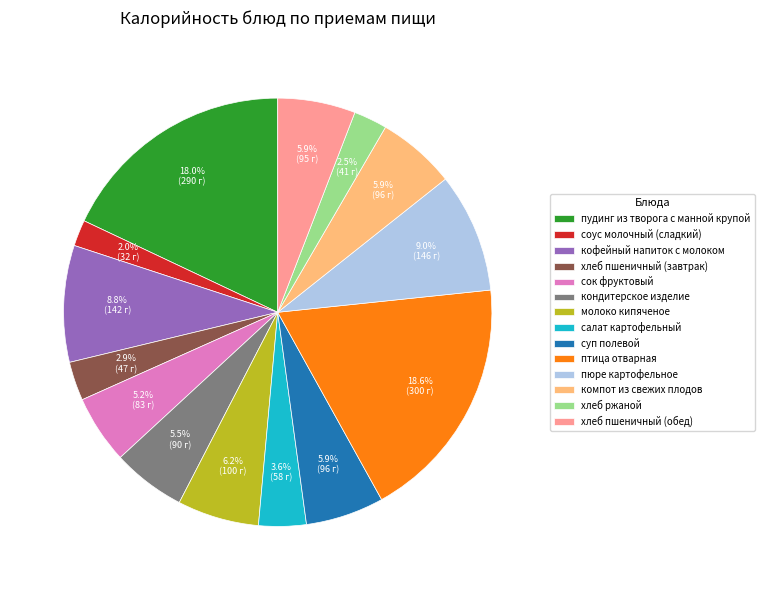

What percentage is the пюре картофельное slice, to the nearest percent?

9%